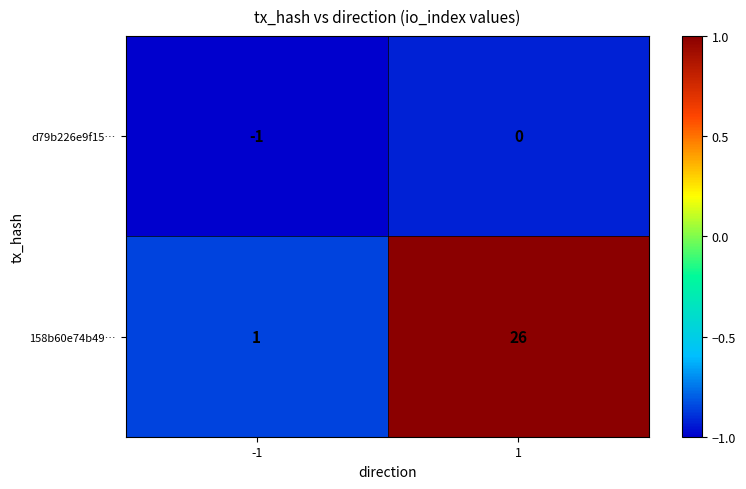

The 158b60e74b49… series shows 1 at -1. True or false?

True